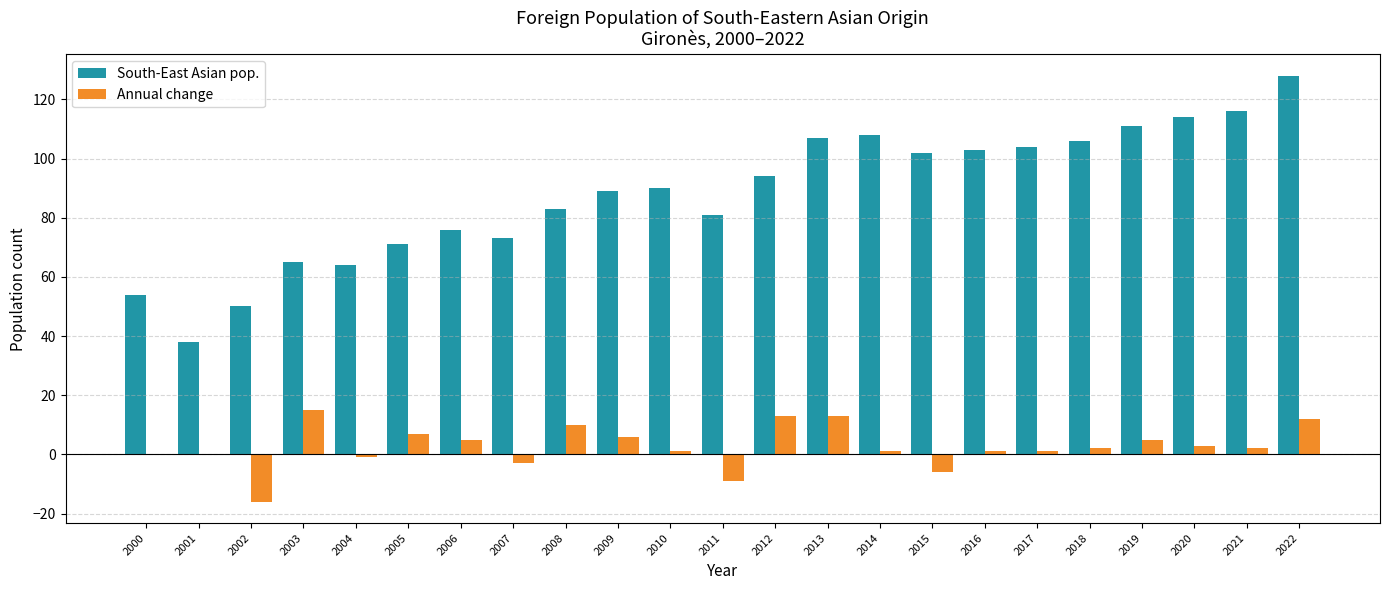

What is the sum of all South-East Asian pop. values?

2027